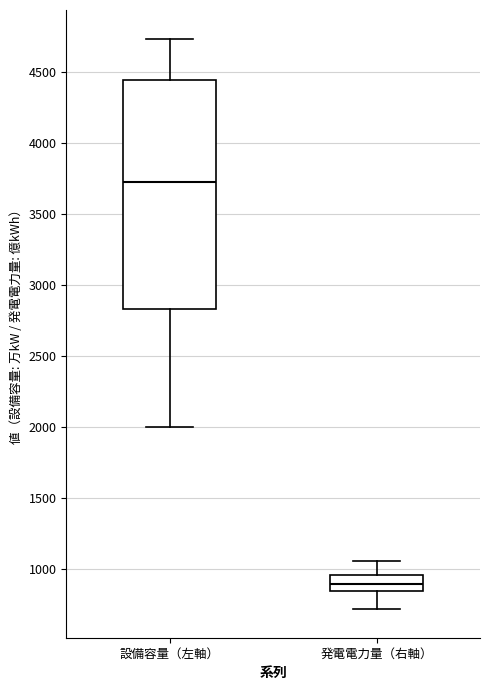

Where is the lower edge of the box for 発電電力量（右軸） on the y-axis? The values are not printed on the chart, so give them approximately, as read against the axis.

850